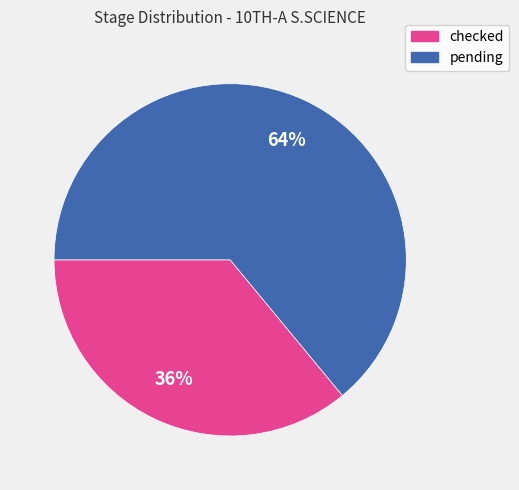

Which slice is the smallest?

checked